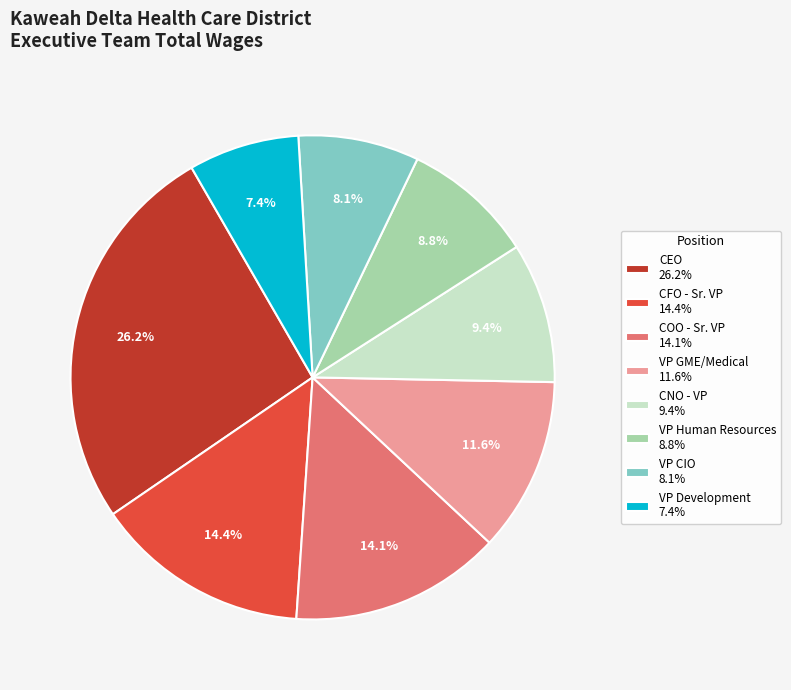

Count the number of slices in the pie.

8